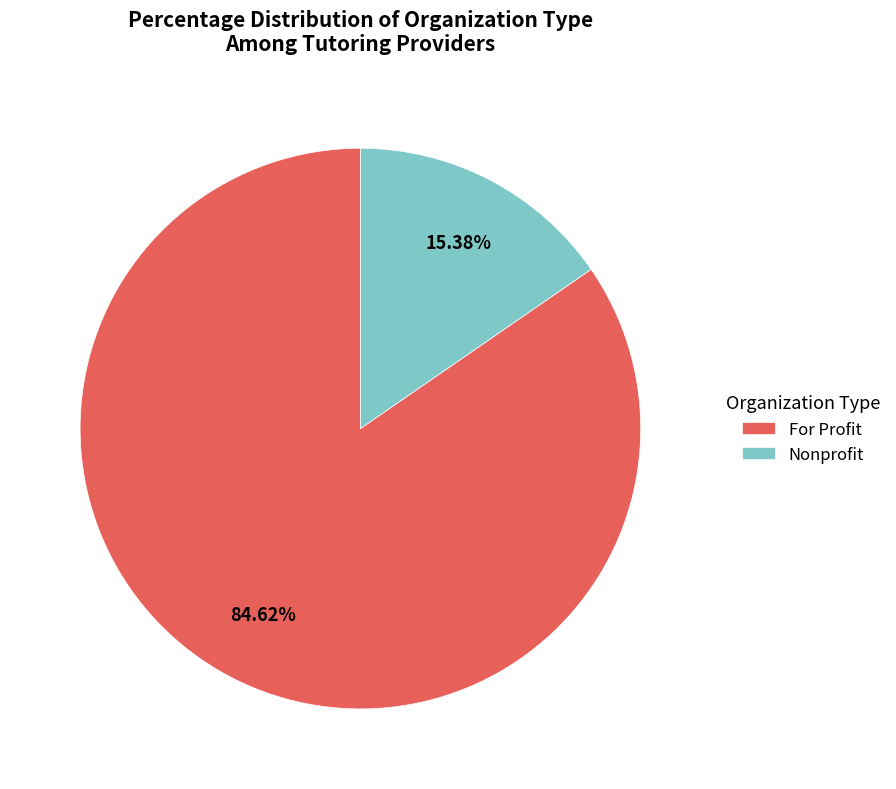

Which has a higher value, Nonprofit or For Profit?

For Profit